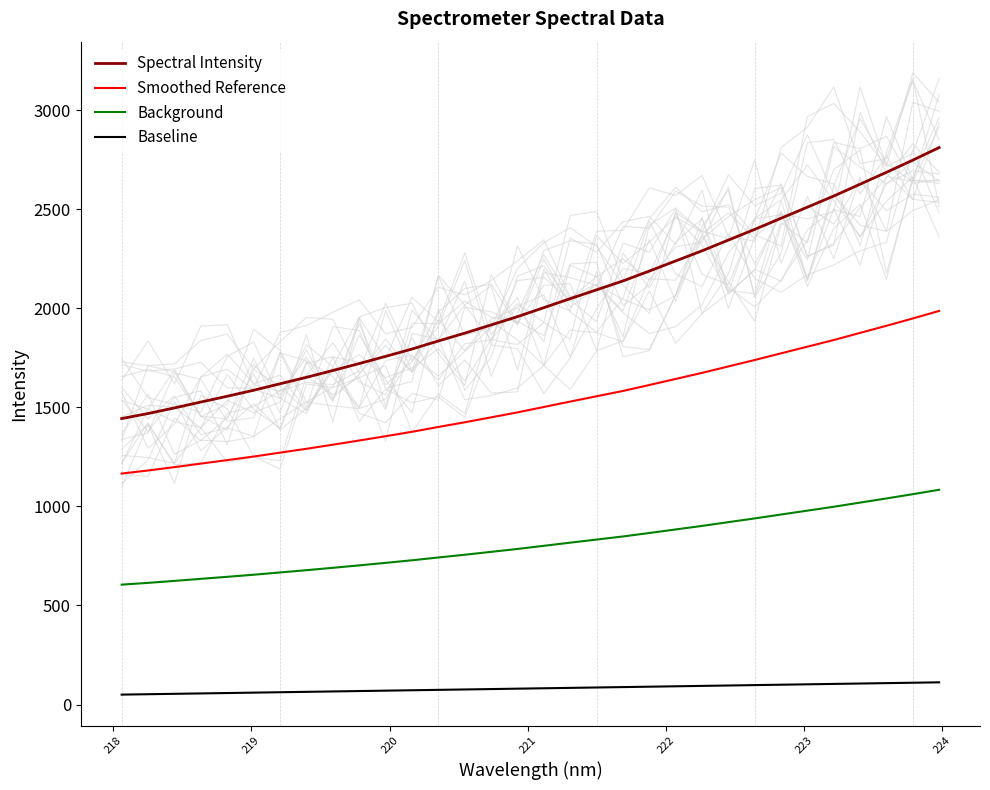

True or false: Smoothed Reference and Spectral Intensity cross at least once.

False